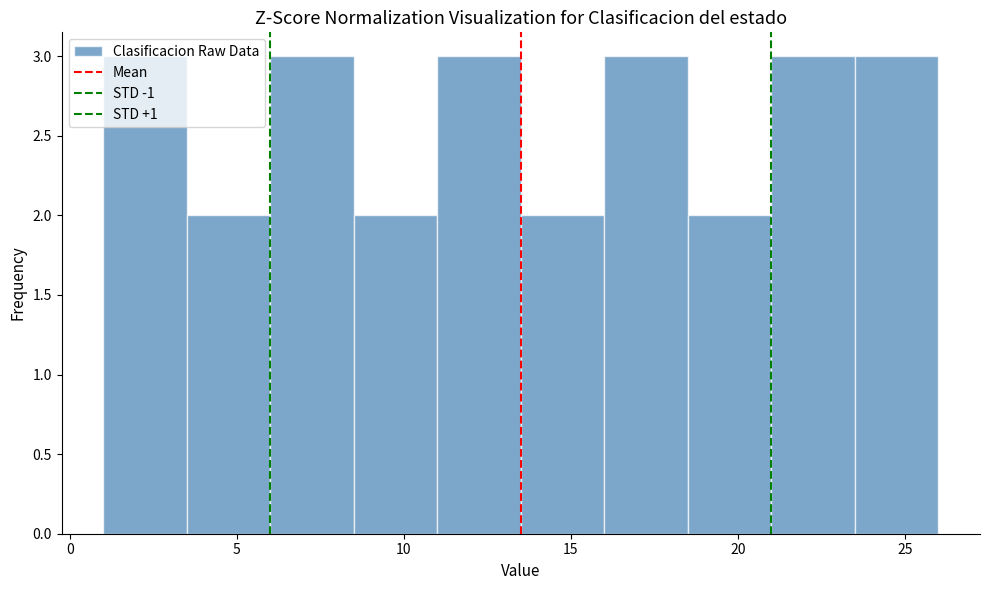

Reading left to right, transcribe this chart: for each bar, give the range it covers on the x-axis and its height. The values are not printed on the chart, so give them approximately, as read against the axis.

1.0 to 3.5: 3
3.5 to 6.0: 2
6.0 to 8.5: 3
8.5 to 11.0: 2
11.0 to 13.5: 3
13.5 to 16.0: 2
16.0 to 18.5: 3
18.5 to 21.0: 2
21.0 to 23.5: 3
23.5 to 26.0: 3